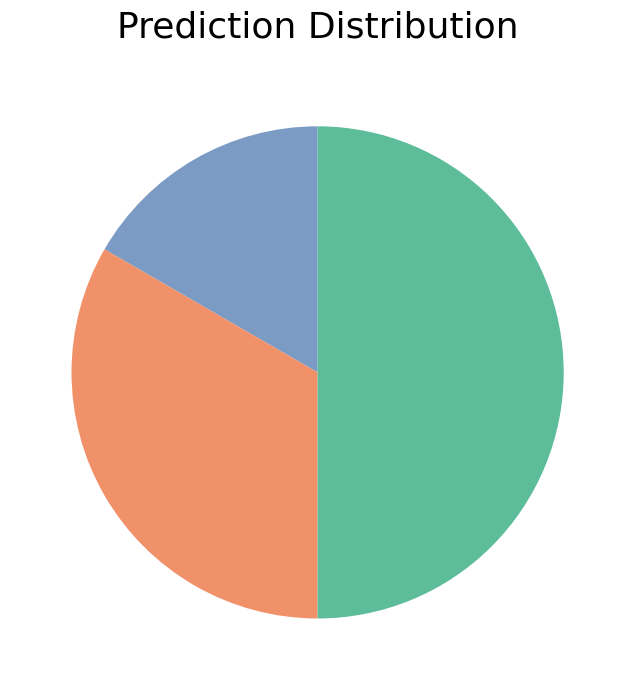

Count the number of slices in the pie.

3